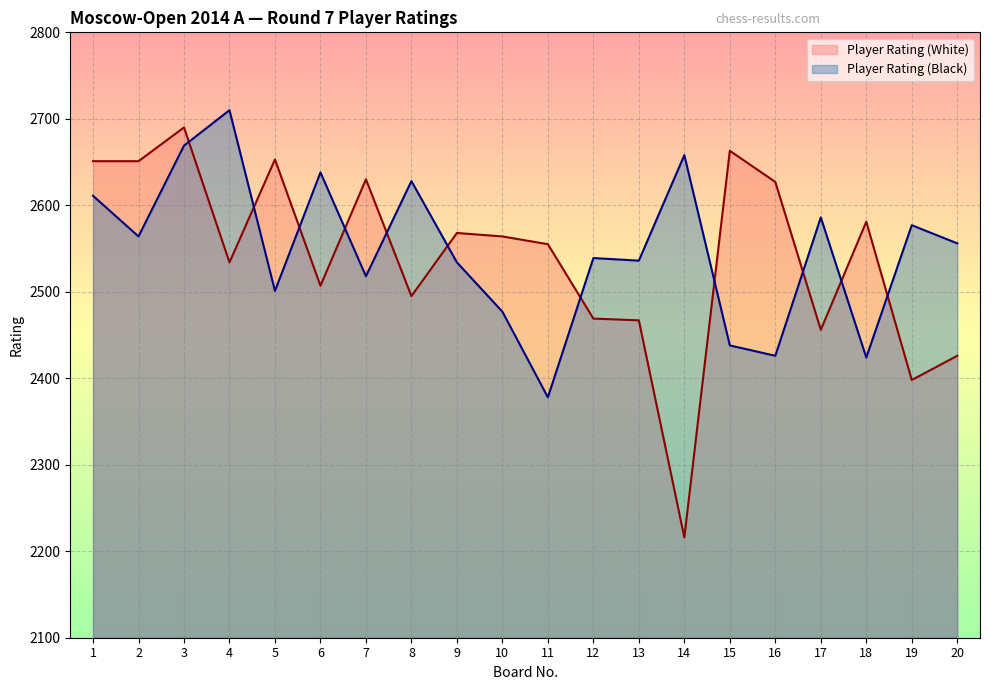

What is the sum of the Player Rating (Black) values at 3 and 9?

5203